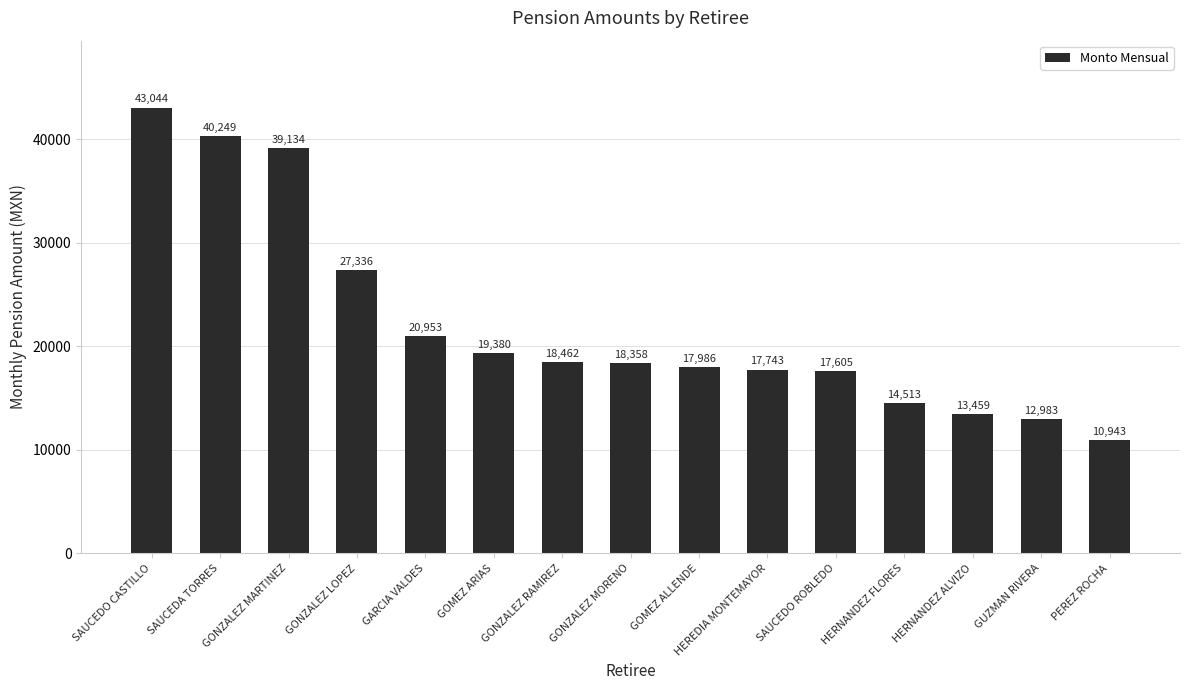

What is the difference between the maximum and second lowest values?

30061.2